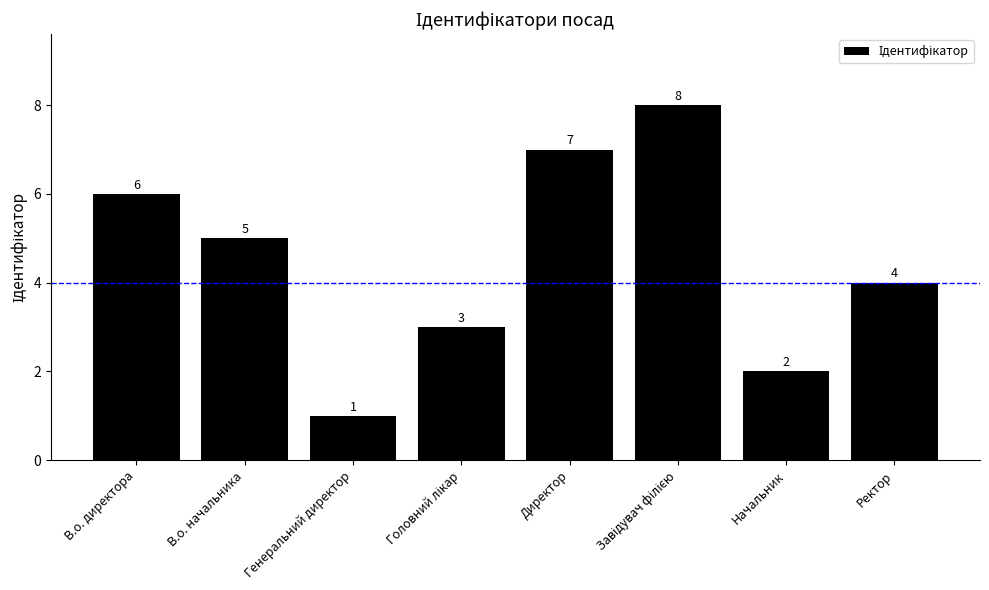

Read the value at Директор.

7